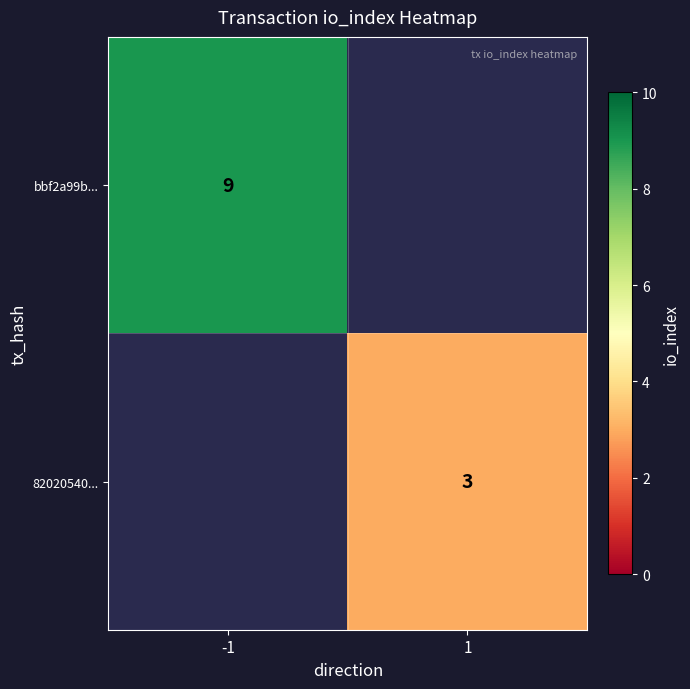

Is the value of bbf2a99b... at -1 greater than the value of 82020540... at 1?

Yes